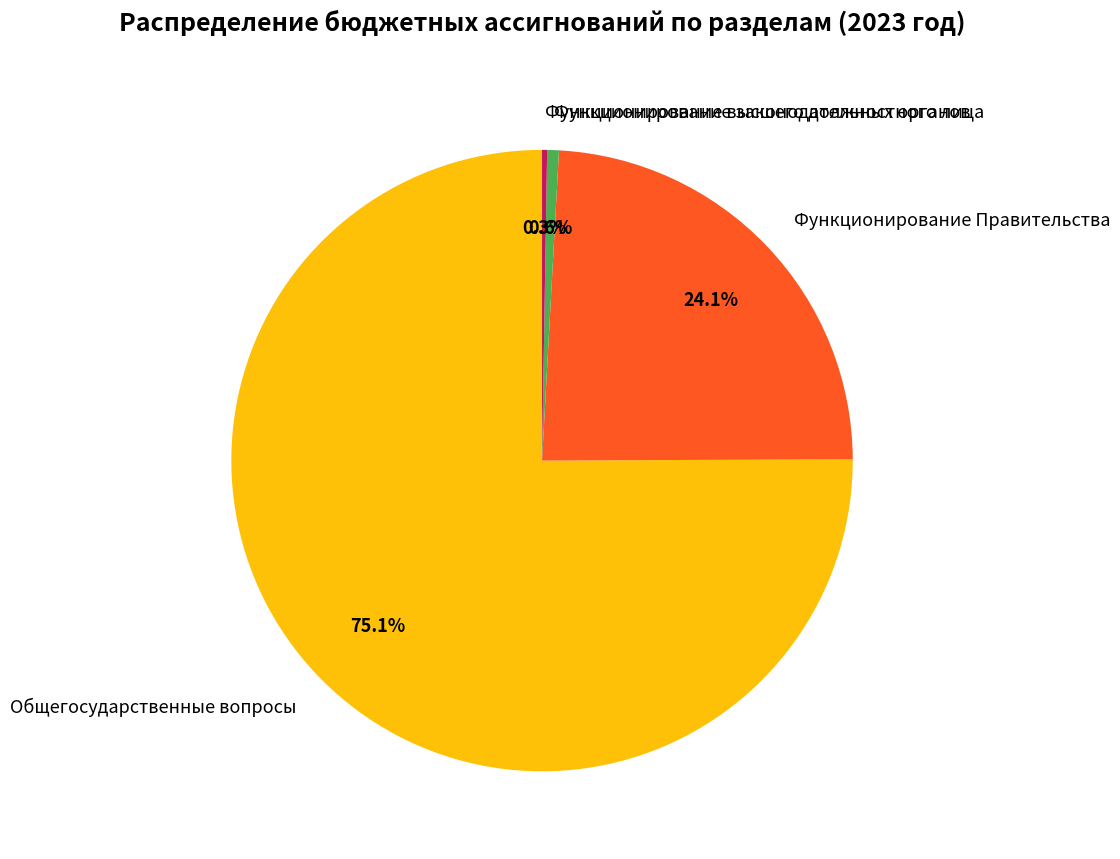

What is the ratio of the value at Общегосударственные вопросы to the value at Функционирование Правительства?

3.1